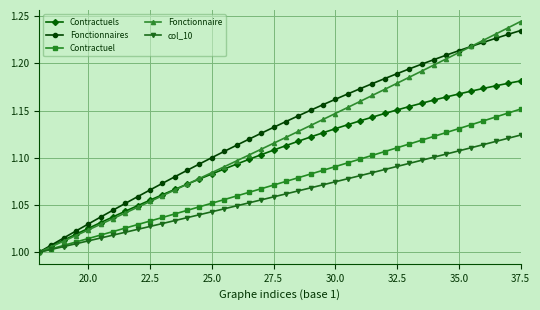

Which series has the widest spread of values?

Fonctionnaire